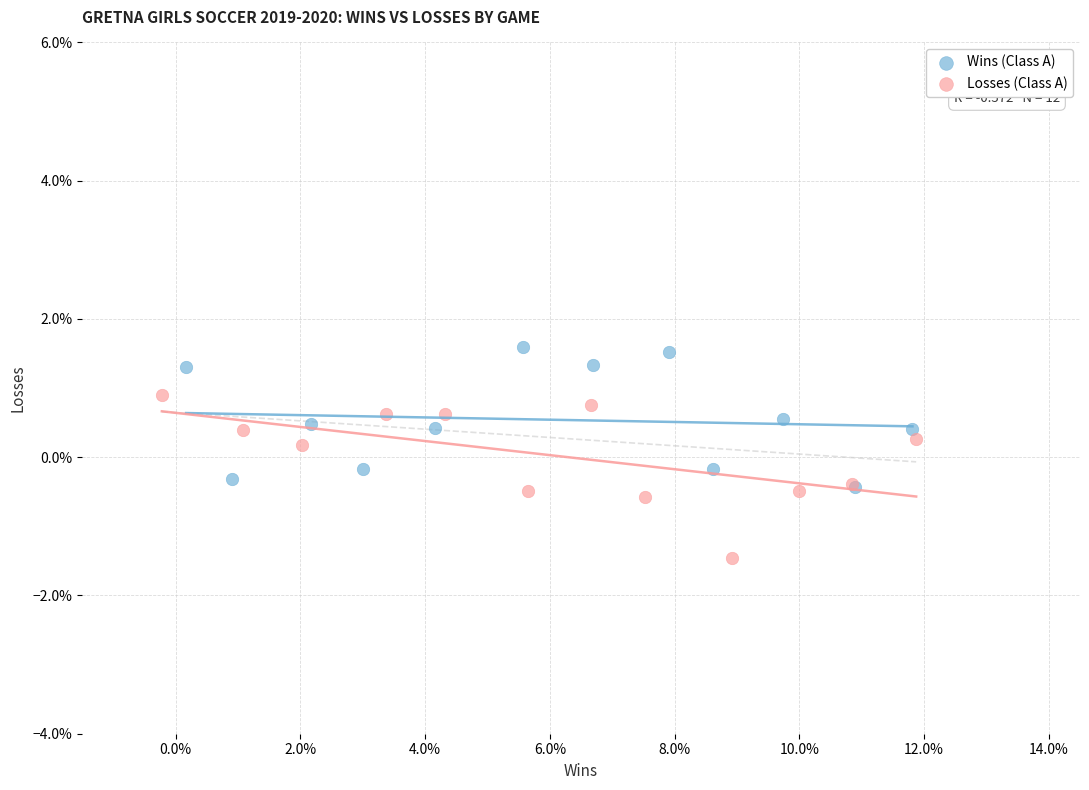

What are all the series names shown in the legend?

Wins (Class A), Losses (Class A)